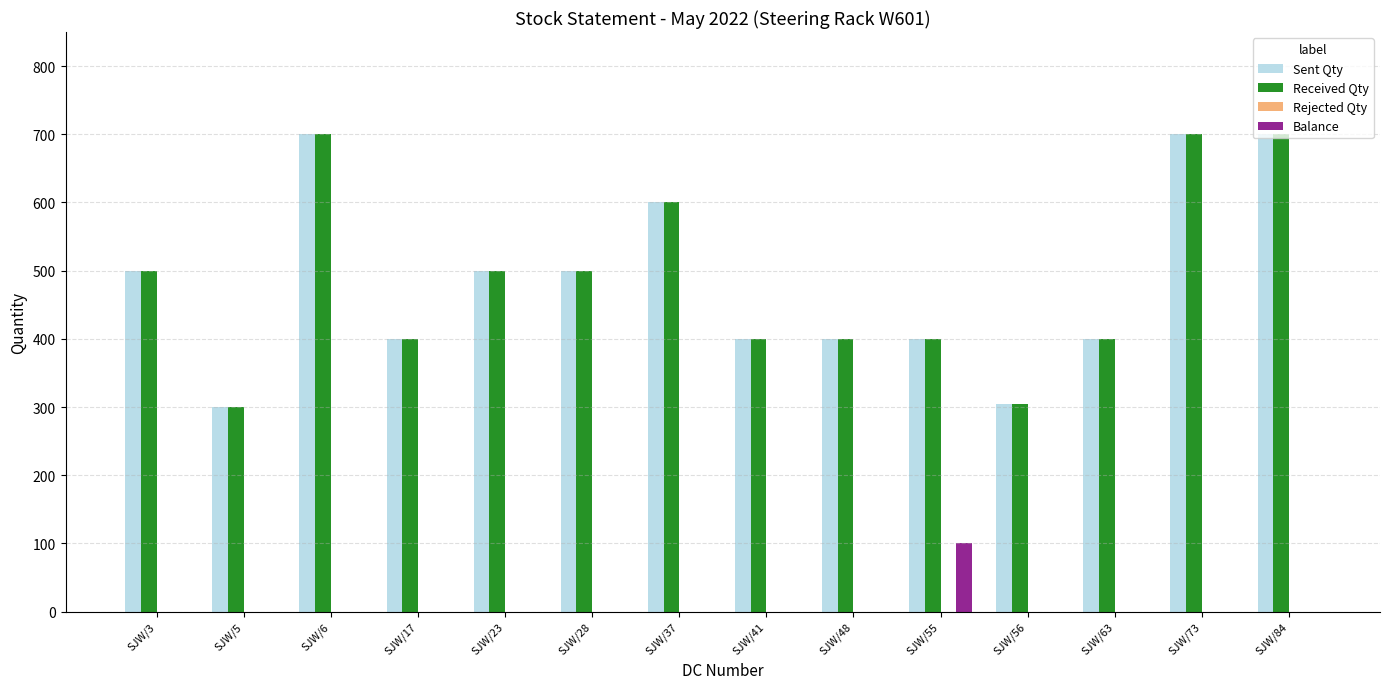

True or false: Sent Qty has a value of 400 at SJW/48.

True